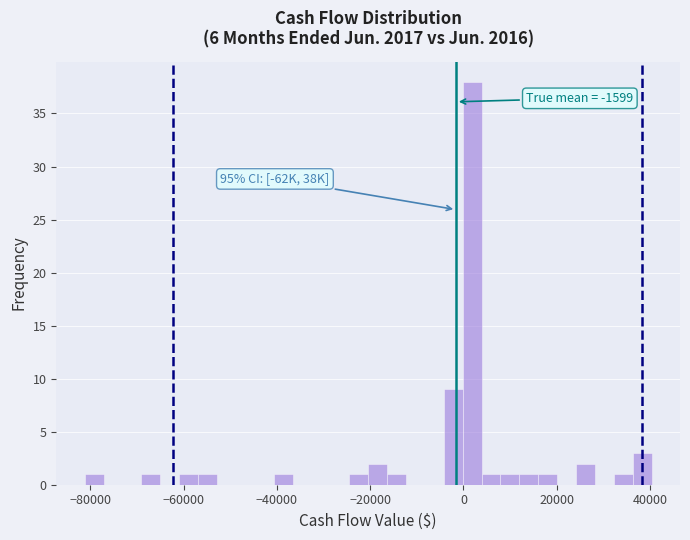

Around what value on the x-axis is the tallest bar? Give the approximate position of its centre, as read against the axis.

2000